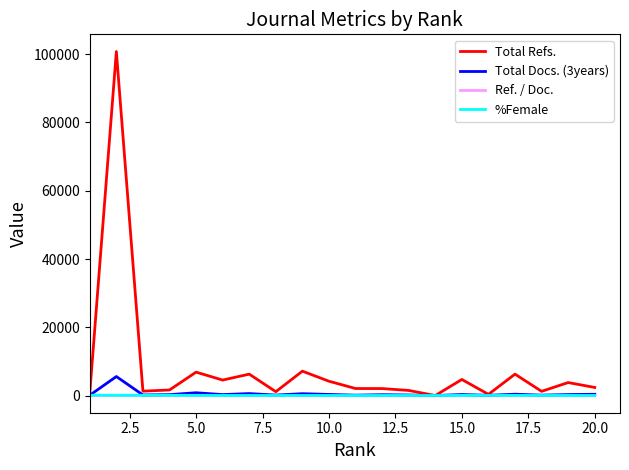

Which series has the largest total across all categories?

Total Refs.